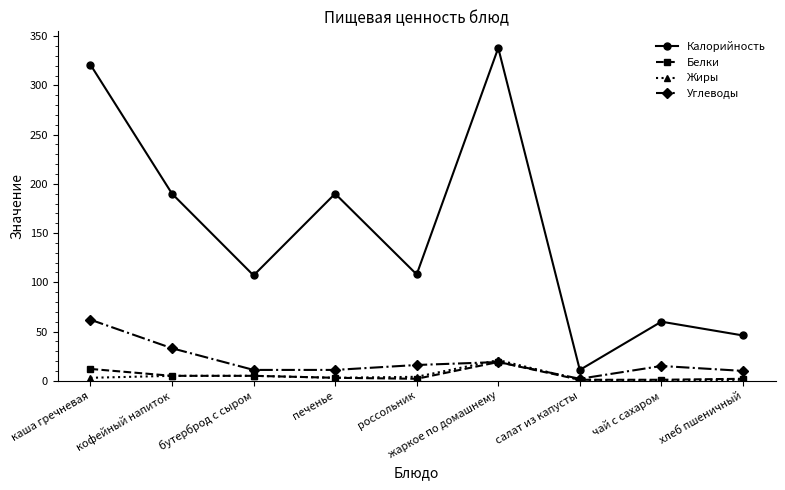

Which series changed the most between каша гречневая and россольник?

Калорийность